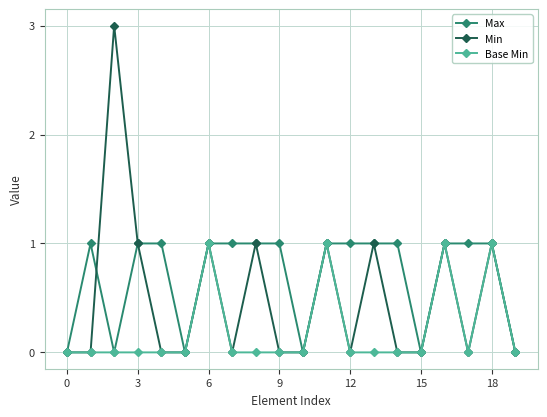

Which series has the largest total across all categories?

Max